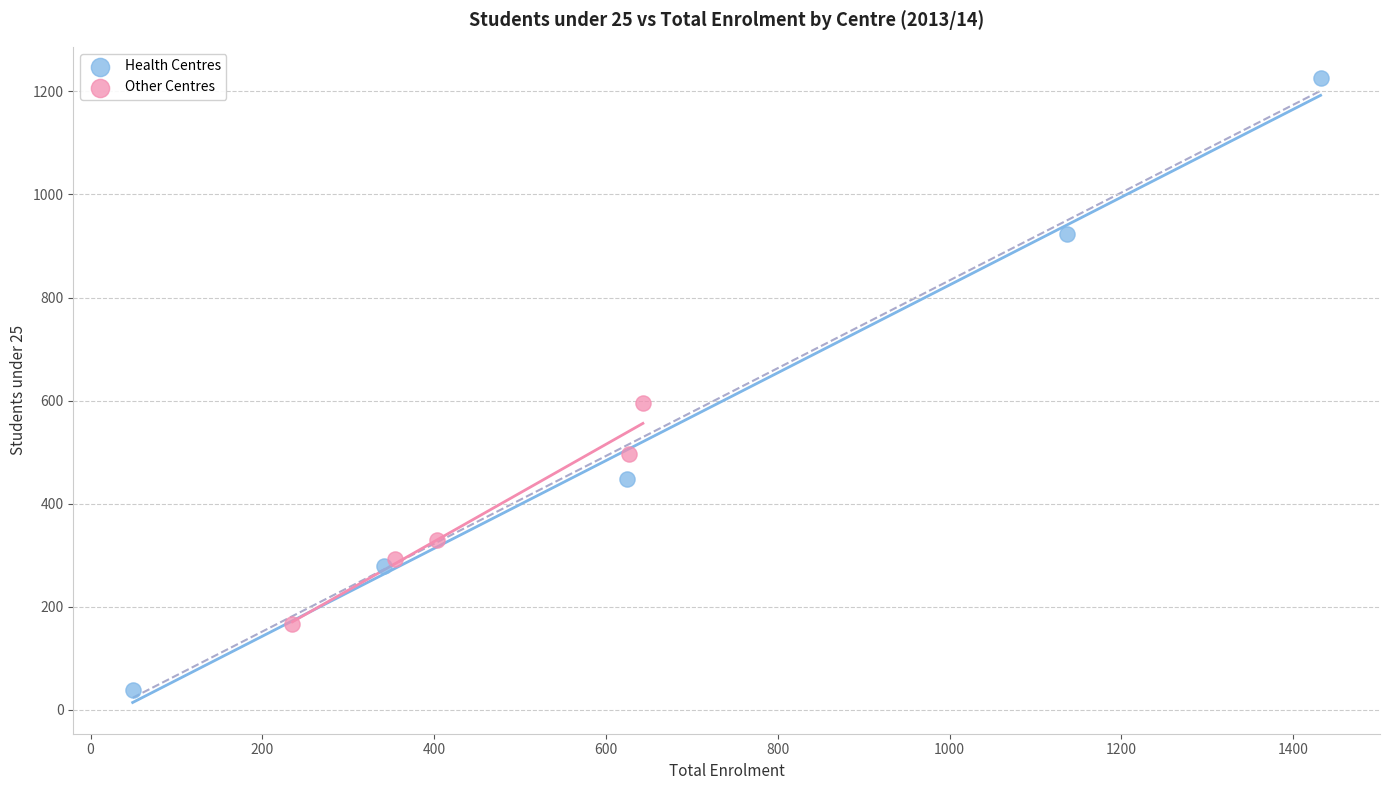

What are all the series names shown in the legend?

Health Centres, Other Centres